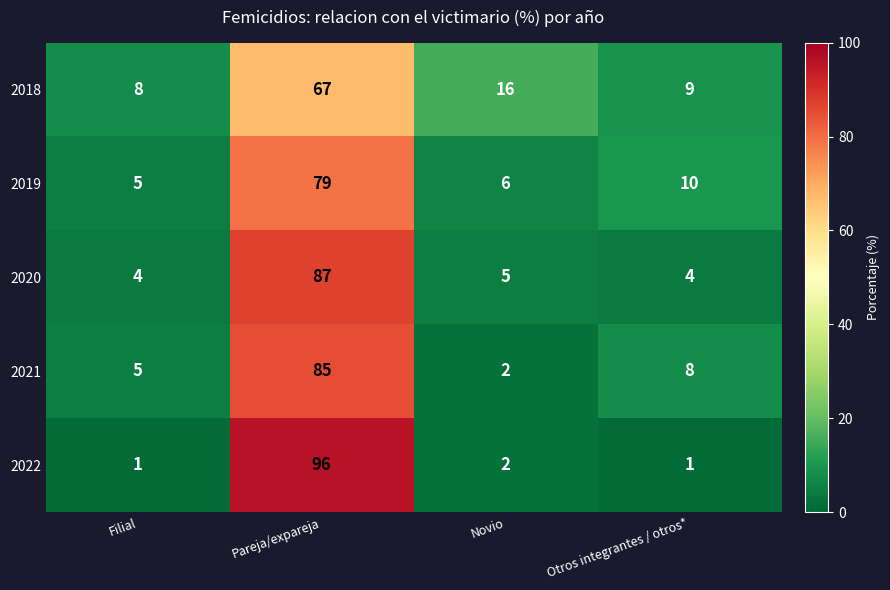

Reading left to right, what are all the values shown in this chart?

2018: Filial=8	Pareja/expareja=67	Novio=16	Otros integrantes / otros*=9
2019: Filial=5	Pareja/expareja=79	Novio=6	Otros integrantes / otros*=10
2020: Filial=4	Pareja/expareja=87	Novio=5	Otros integrantes / otros*=4
2021: Filial=5	Pareja/expareja=85	Novio=2	Otros integrantes / otros*=8
2022: Filial=1	Pareja/expareja=96	Novio=2	Otros integrantes / otros*=1